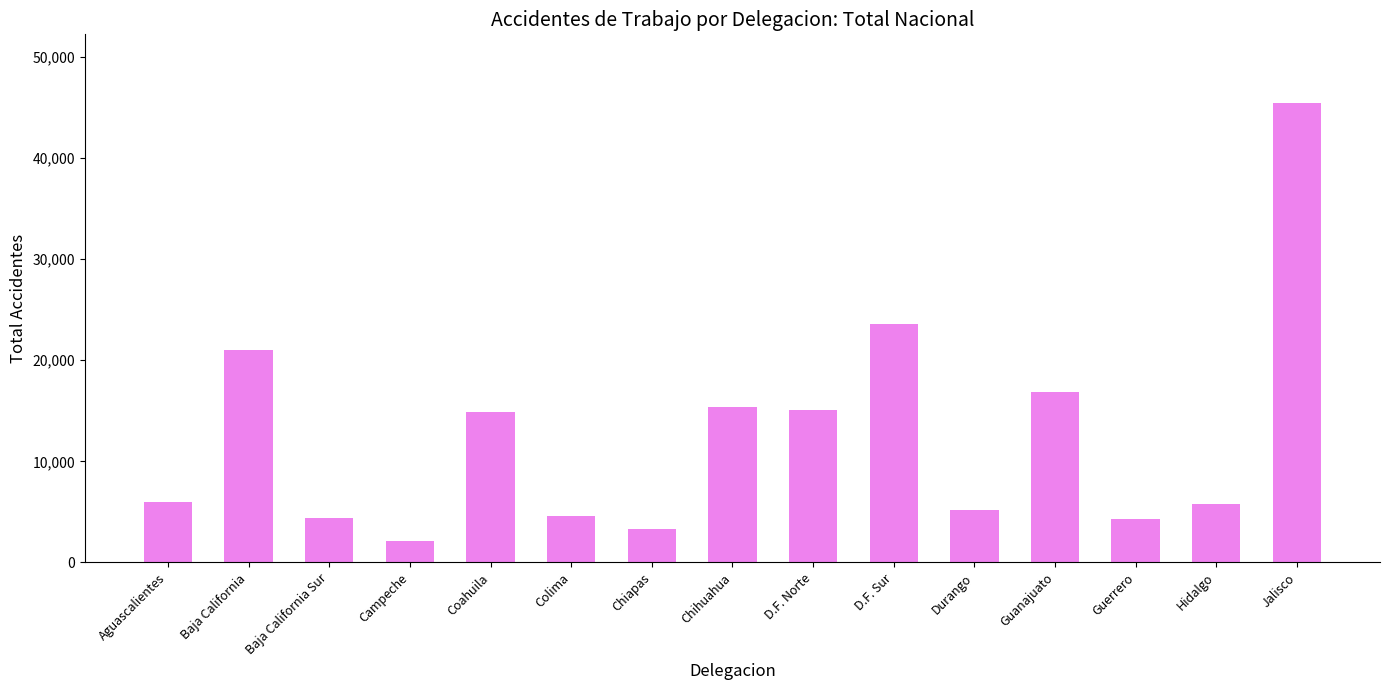

Which label corresponds to the smallest value in the chart?

Campeche